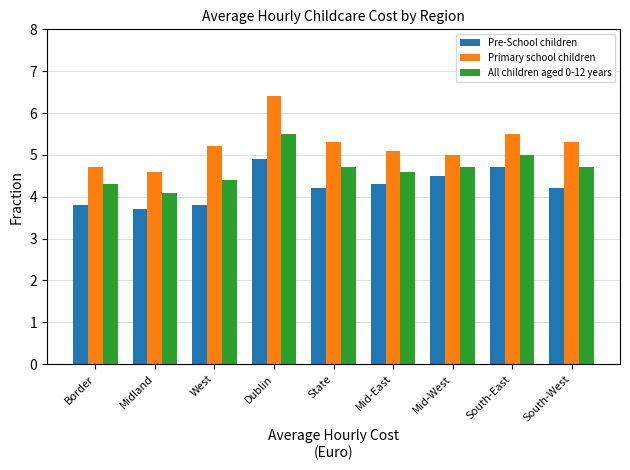

What is the label of the 5th bar from the right?

State